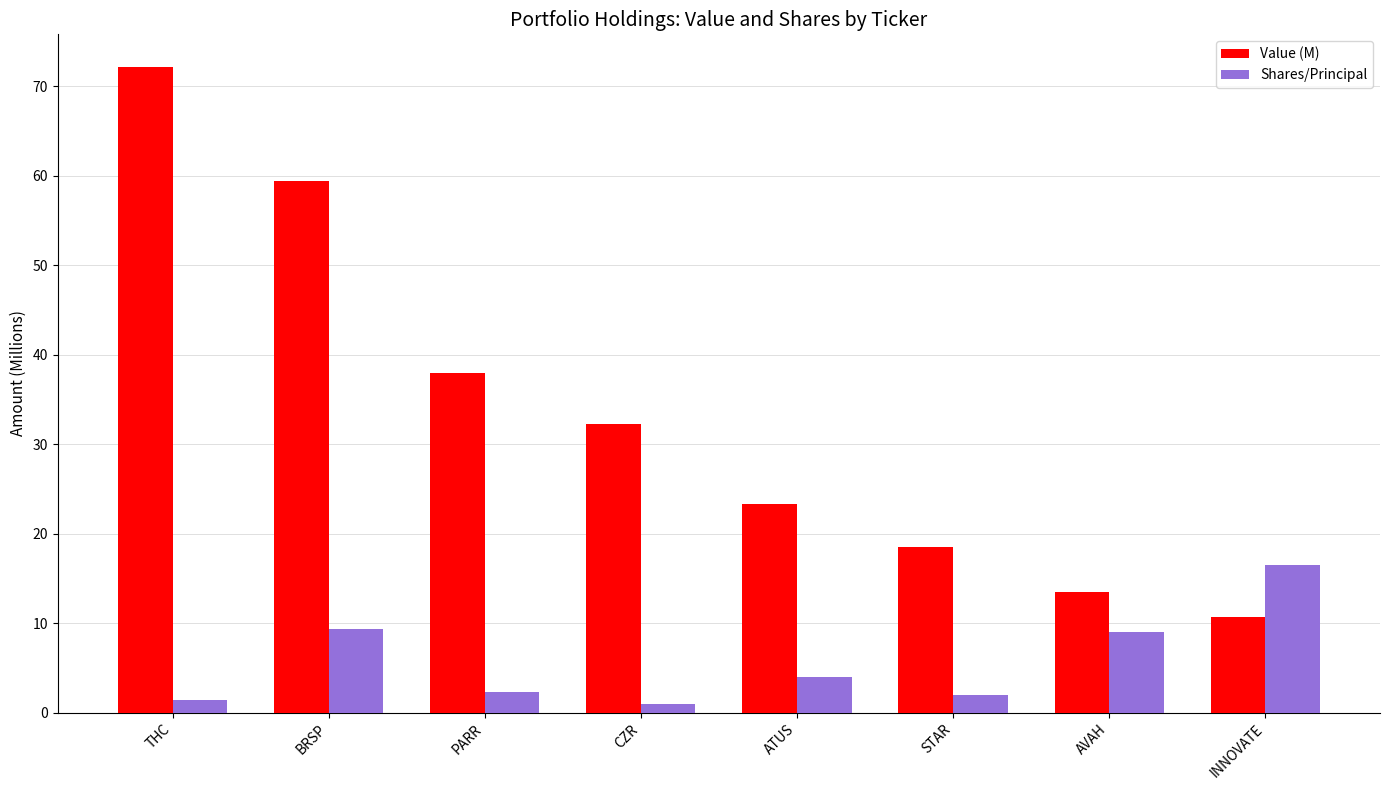

What is the total value across all series at CZR?

33.3